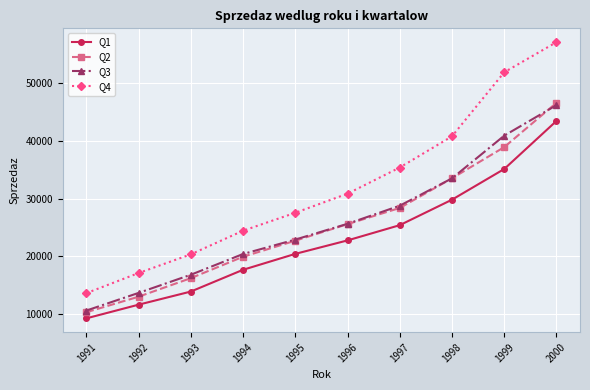

What is the difference between the maximum and second lowest values in the Q1 series?

31798